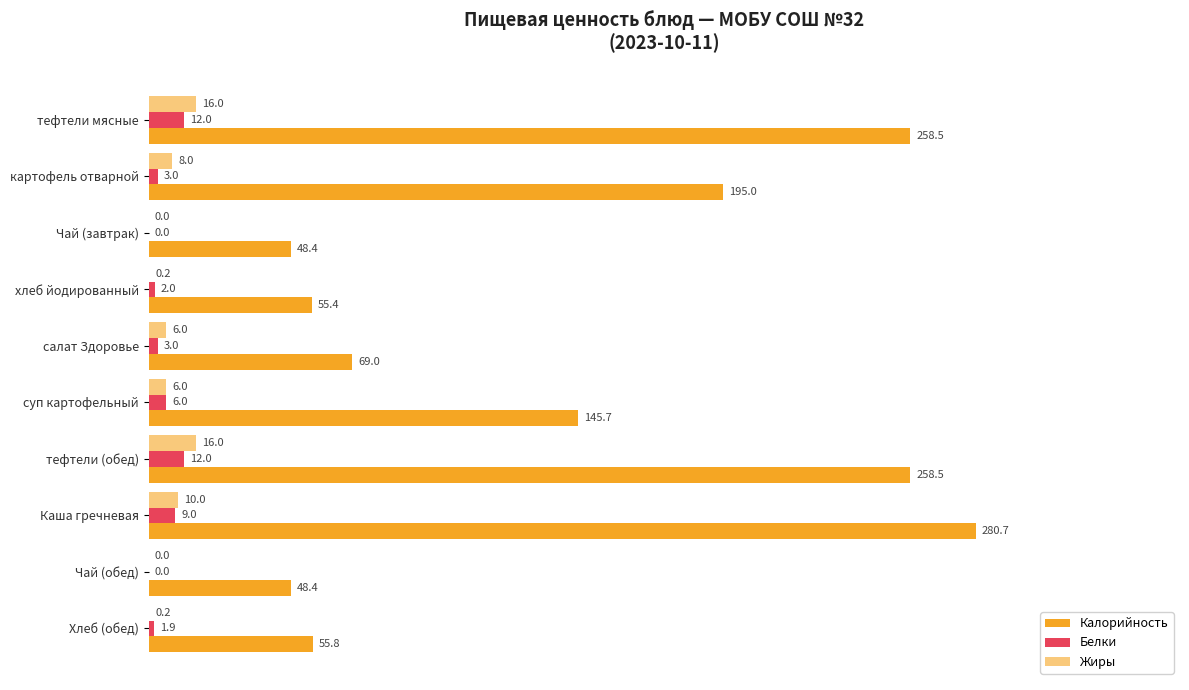

Count the number of categories in the chart.

10